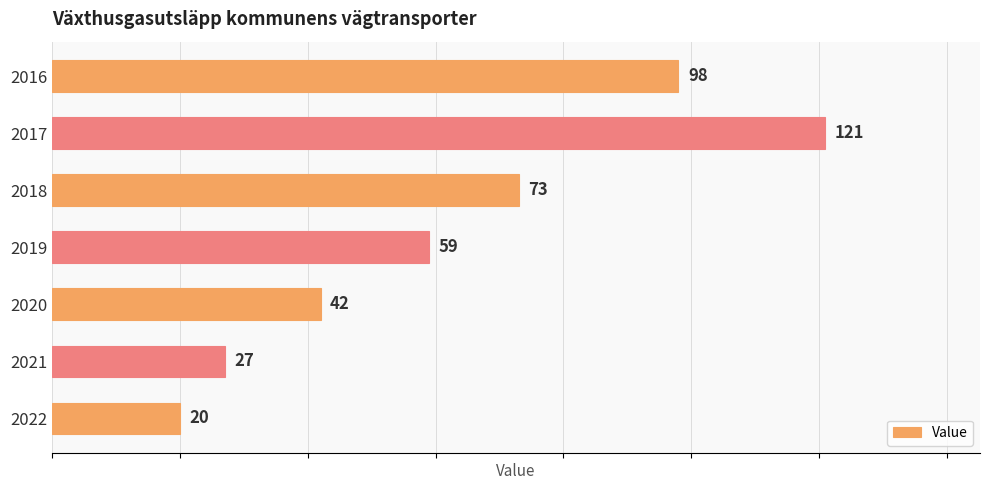

What is the difference between the maximum and minimum values?

101